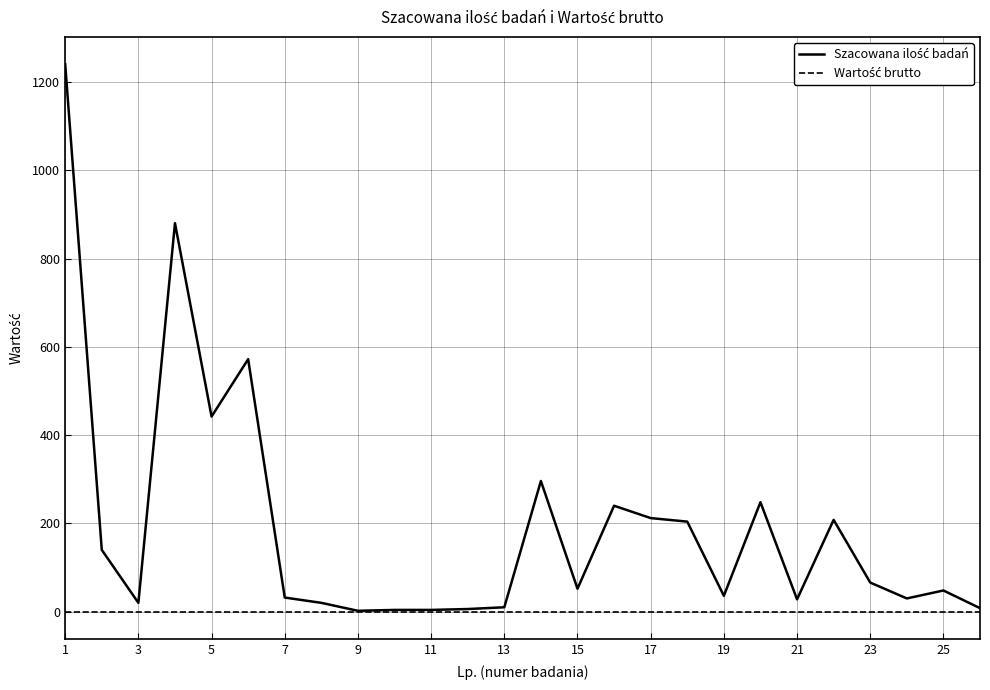

What is the maximum value shown in the chart?

1240